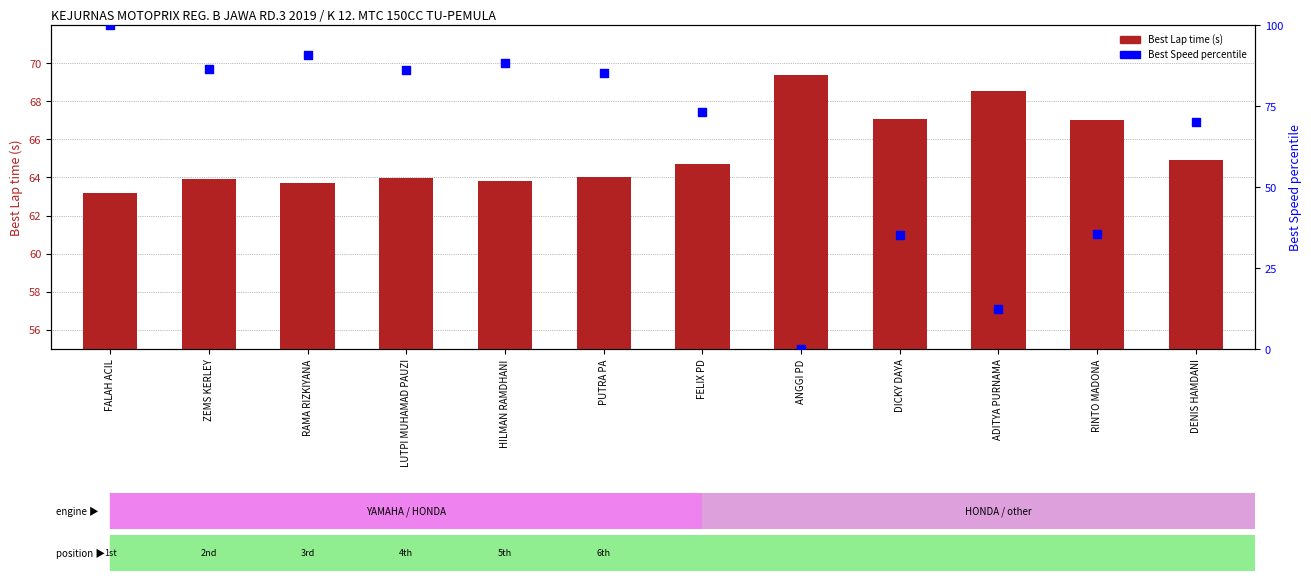

What is the total value across all series at HILMAN RAMDHANI?

152.0